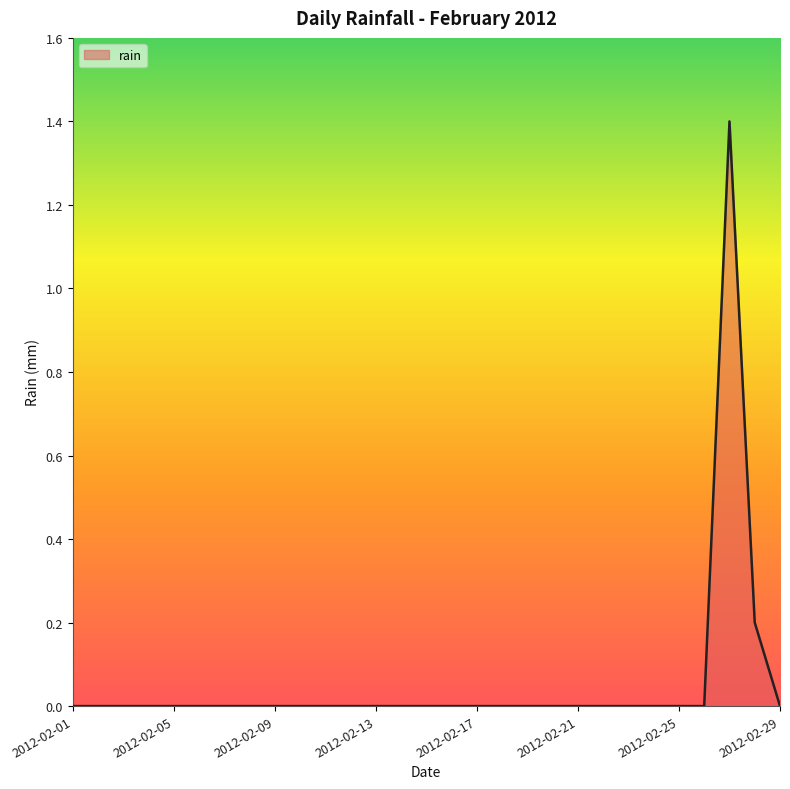

What is the difference between the maximum and minimum values?

1.4